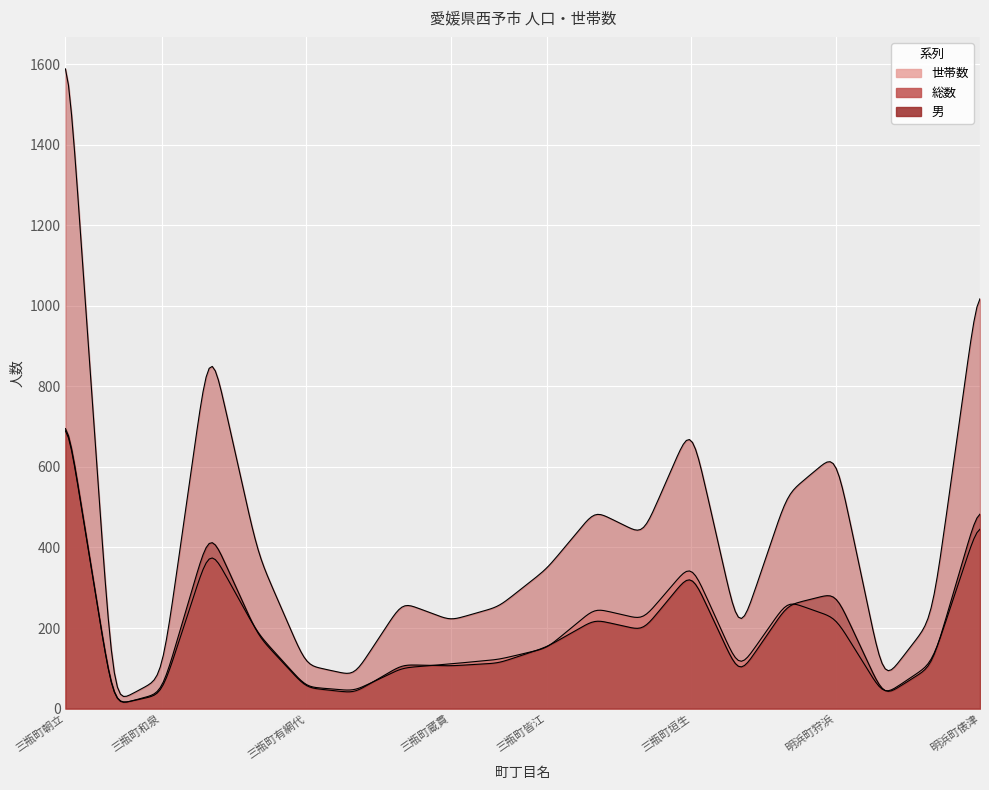

True or false: 総数 has a value of 432 at 三瓶町二及.

True